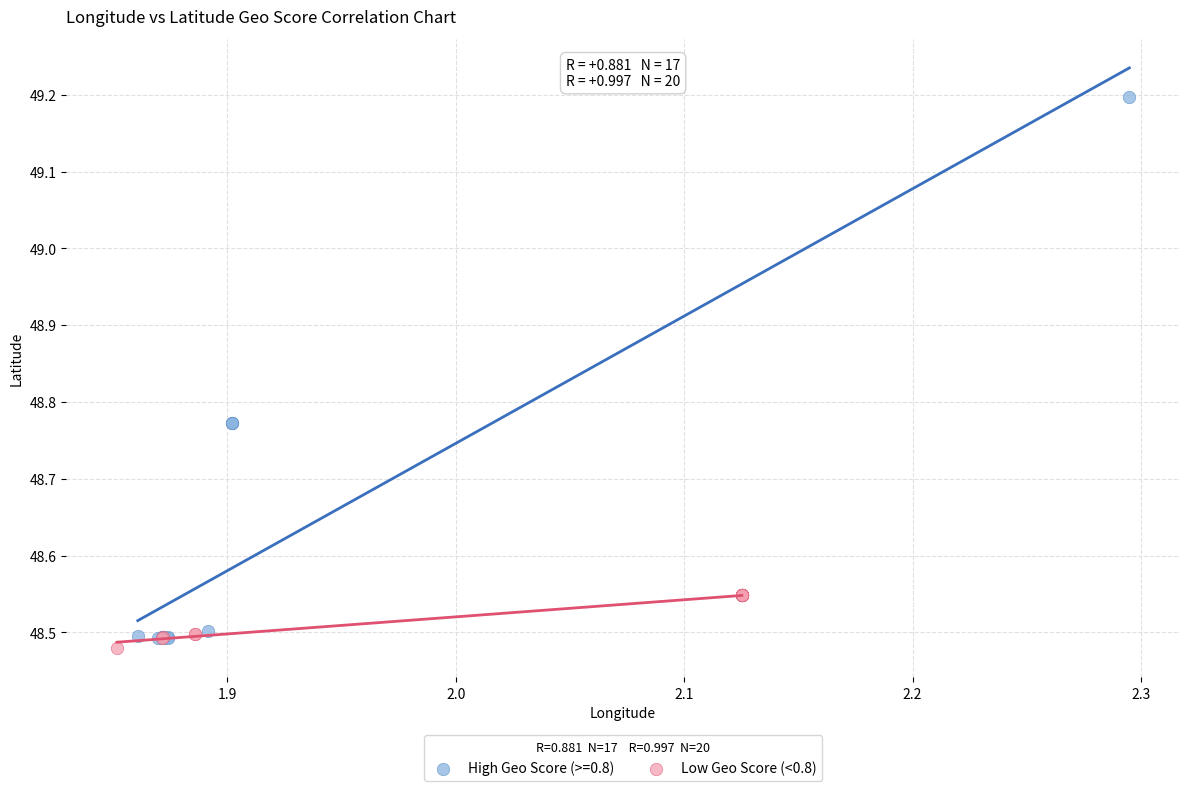

Which series has the widest spread of Y values?

High Geo Score (>=0.8)